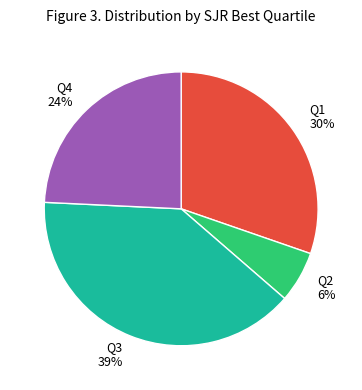

To the nearest percent, what is the difference between the Q3 and Q2 slice percentages?

33%